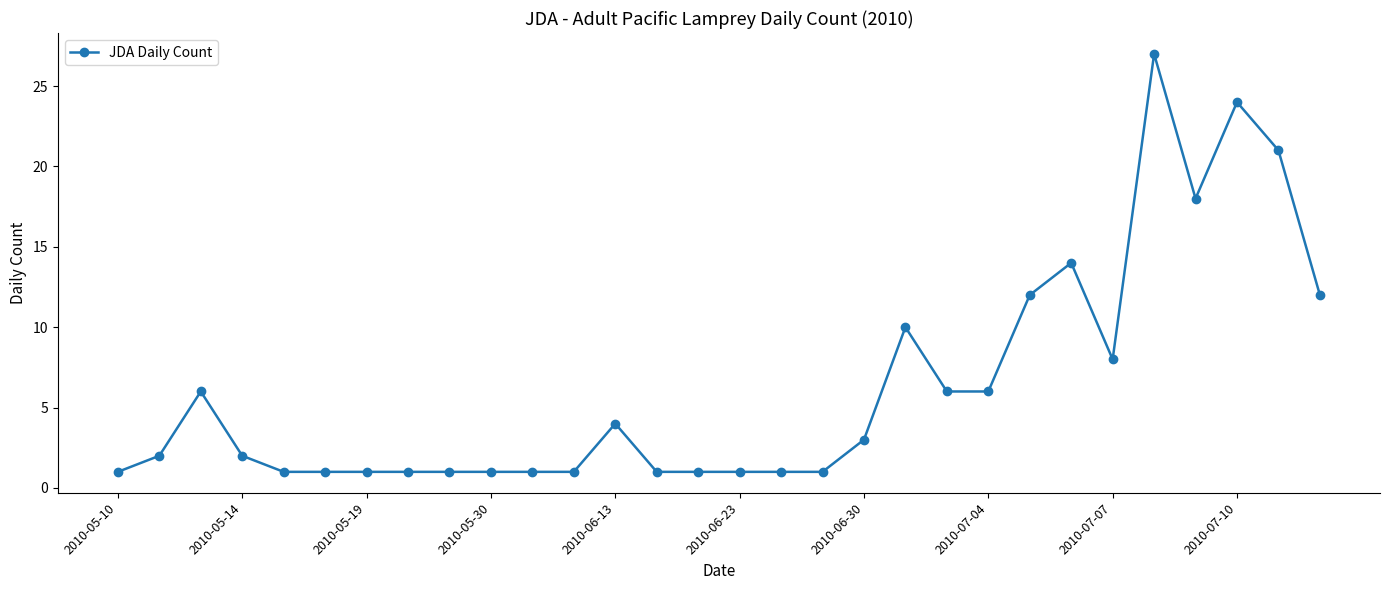

What is the value of the 23rd point from the left?

12